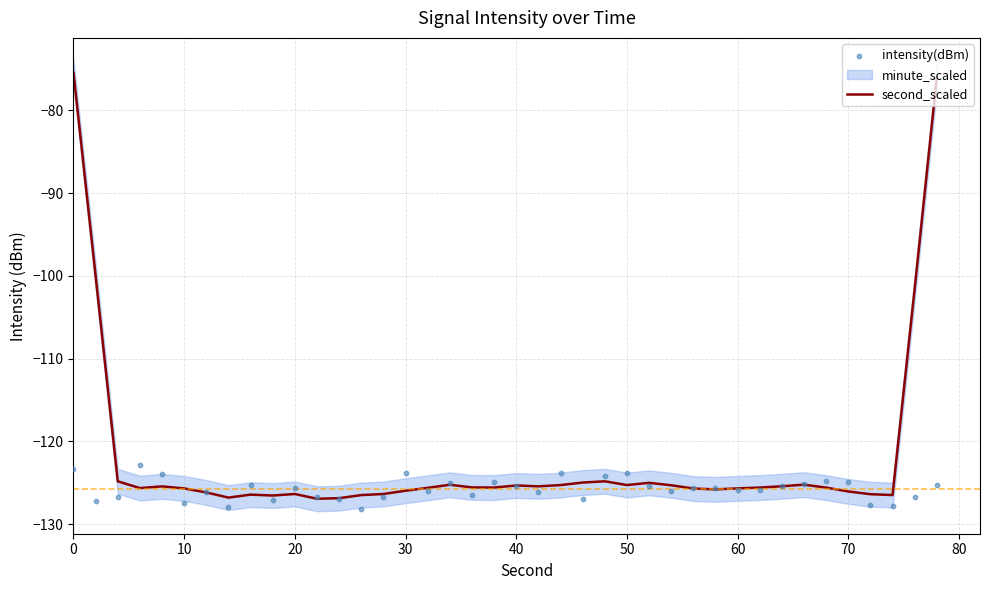

At how many categories does at least one series exceed -93?

2